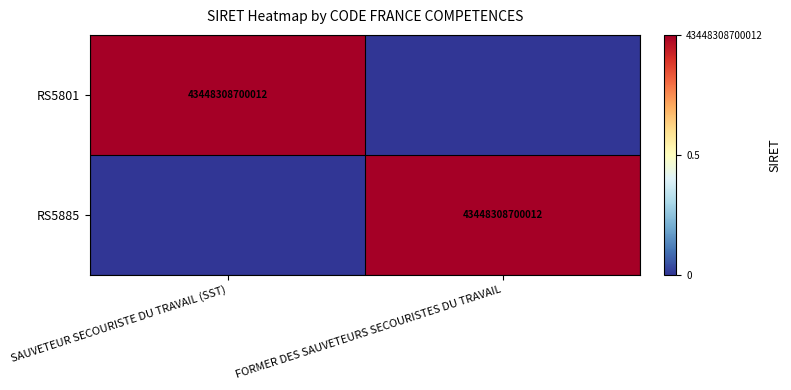

Which has a higher value, FORMER DES SAUVETEURS SECOURISTES DU TRAVAIL or SAUVETEUR SECOURISTE DU TRAVAIL (SST)?

SAUVETEUR SECOURISTE DU TRAVAIL (SST)